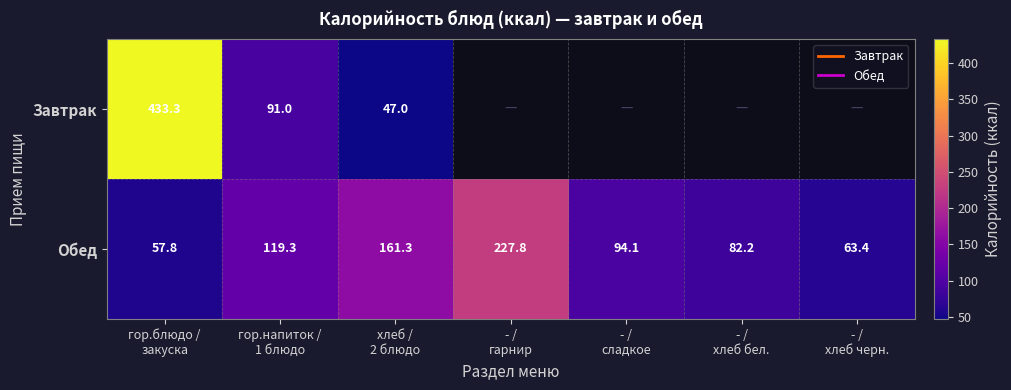

Where is Обед nearest to the value 142?

хлеб / 2 блюдо